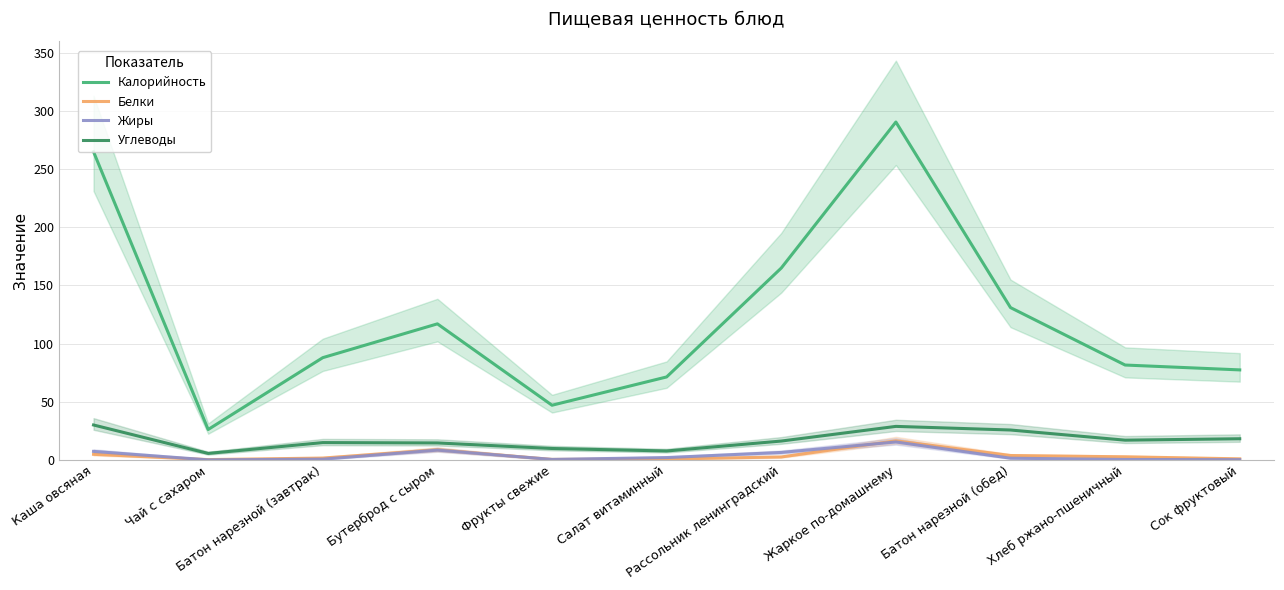

Which series changed the most between Фрукты свежие and Жаркое по-домашнему?

Калорийность